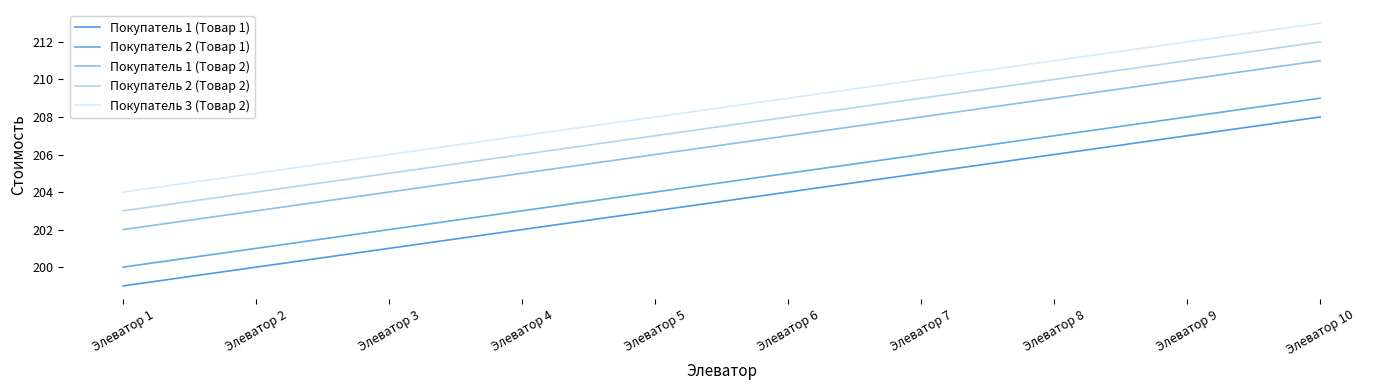

True or false: Покупатель 3 (Товар 2) and Покупатель 2 (Товар 1) cross at least once.

False